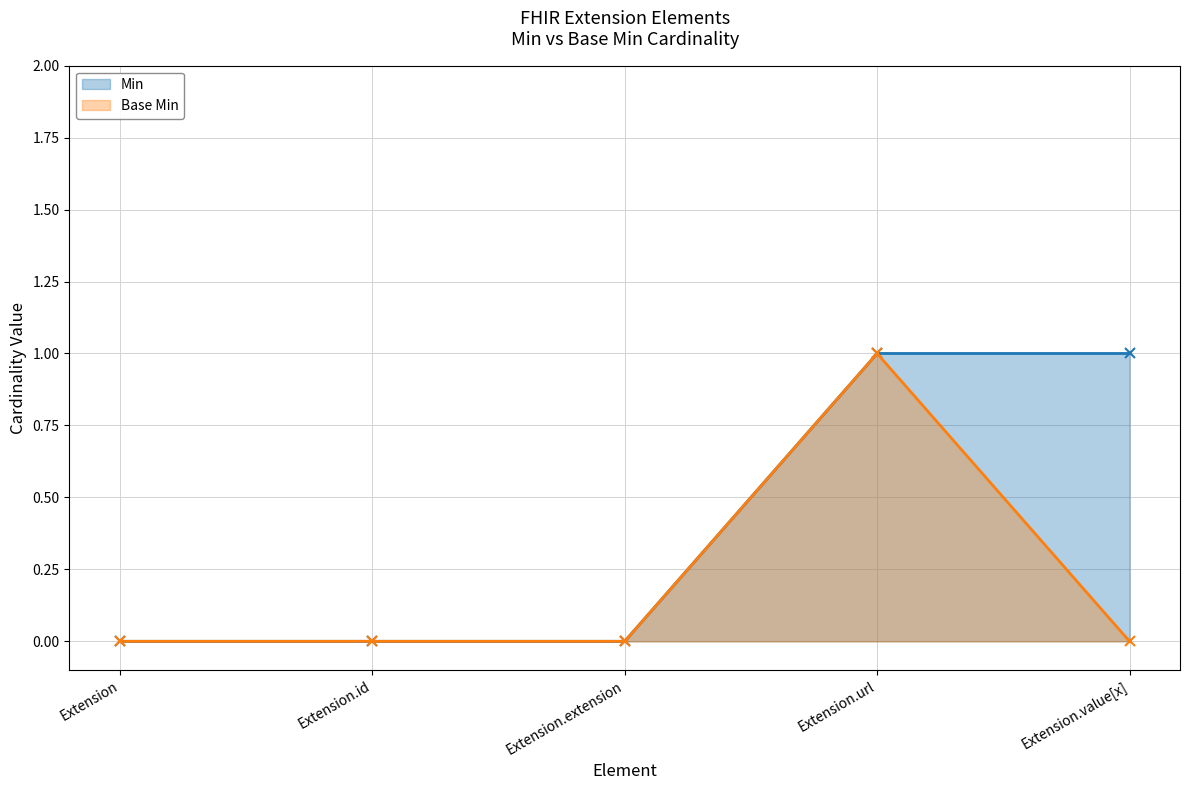

Reading left to right, extract all data points from this chart.

Min: Extension=0	Extension.id=0	Extension.extension=0	Extension.url=1	Extension.value[x]=1
Base Min: Extension=0	Extension.id=0	Extension.extension=0	Extension.url=1	Extension.value[x]=0